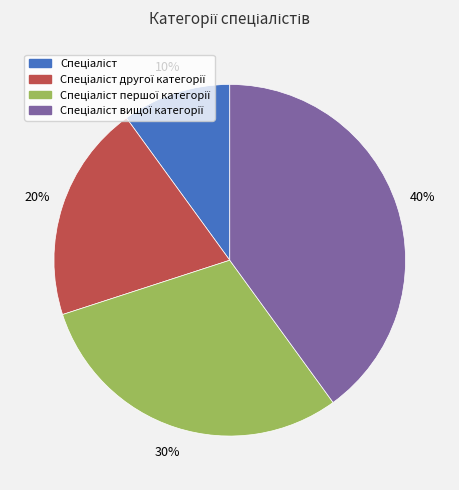

To the nearest percent, what is the average slice percentage?

25%